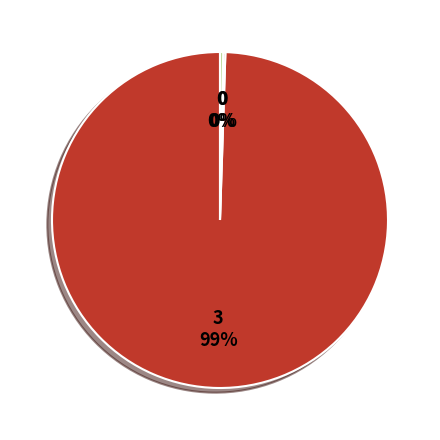

Does any single category account for the majority?

Yes